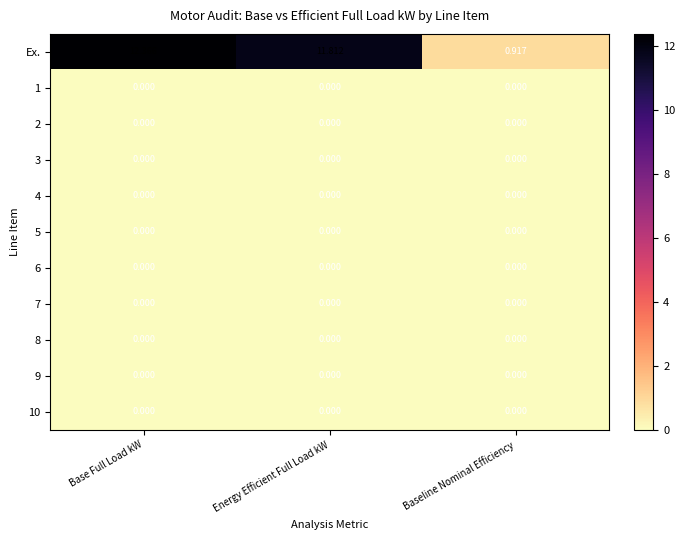

Which series changed the most between Base Full Load kW and Baseline Nominal Efficiency?

Ex.